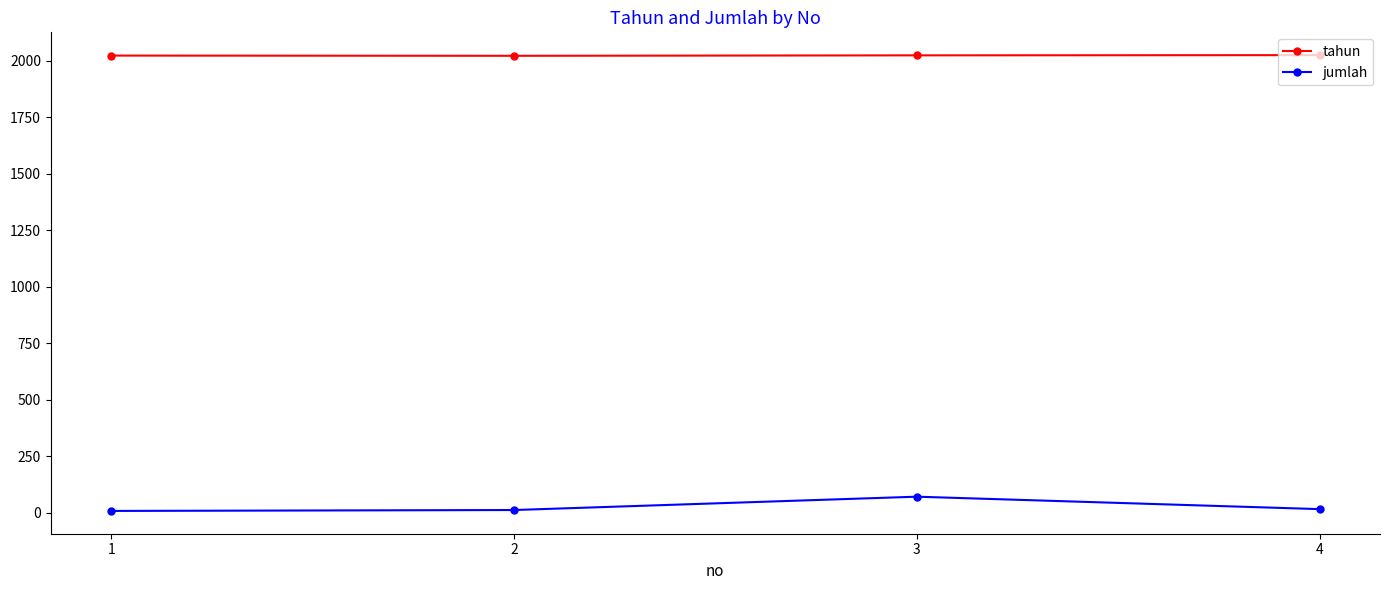

True or false: jumlah and tahun cross at least once.

False